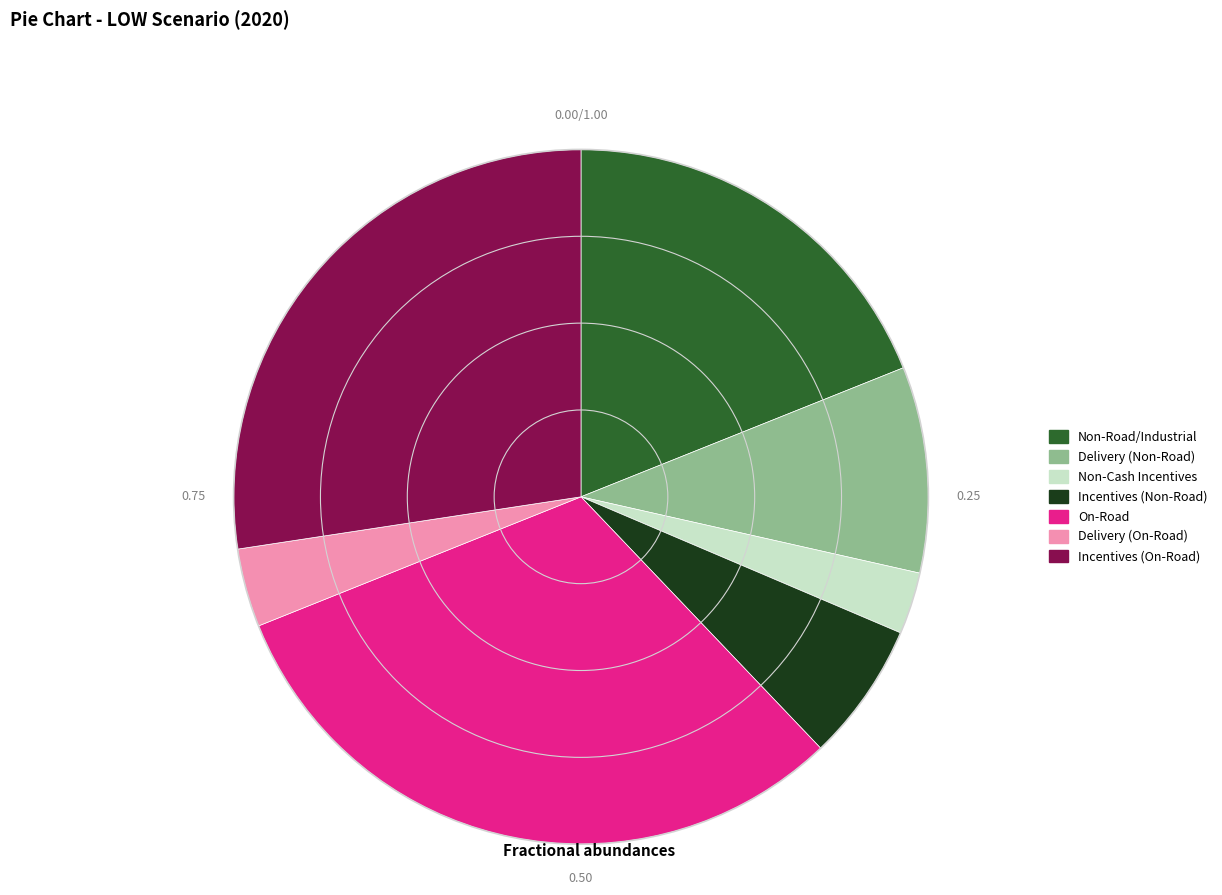

How many slices are in this pie chart?

7